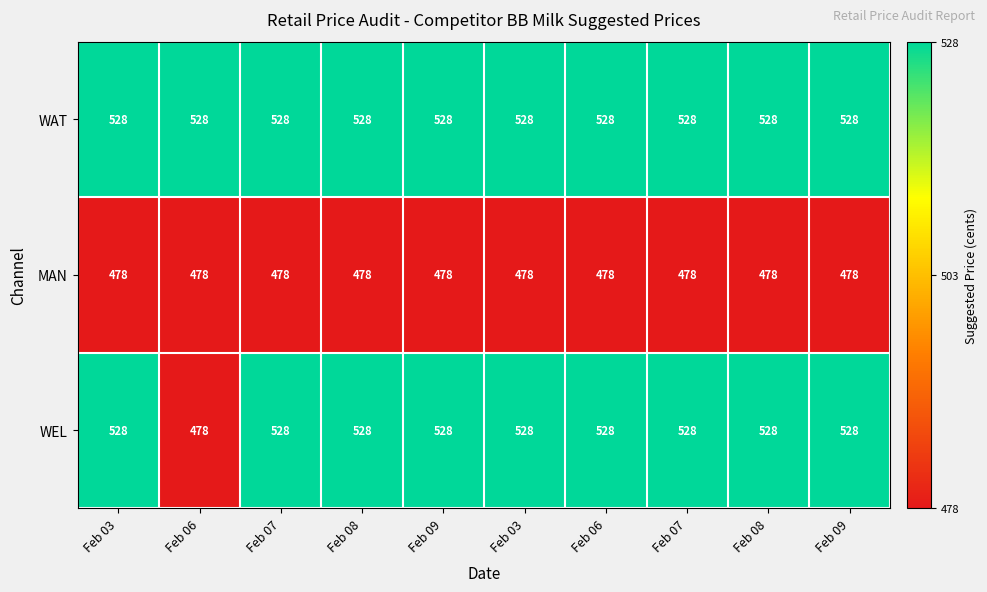

How many series are shown in this chart?

3